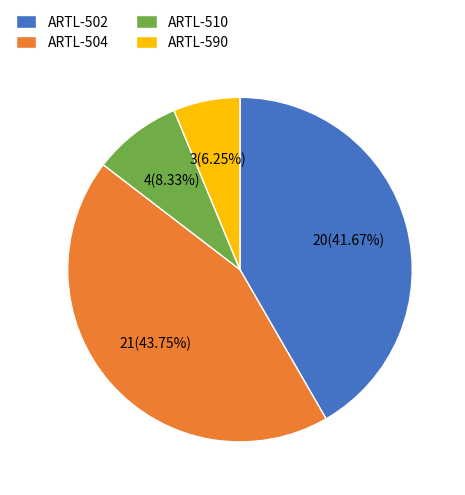

Which category has the smallest portion of the pie?

ARTL-590